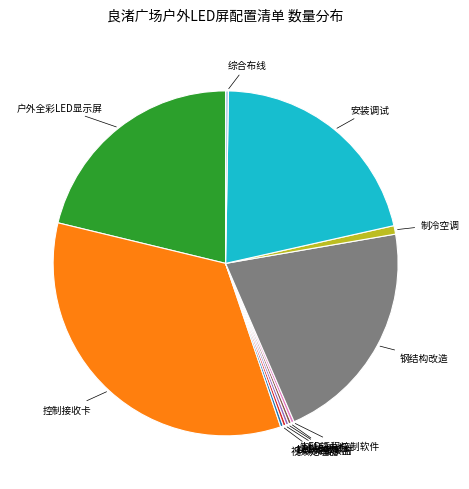

Which has a higher value, 安装调试 or 制冷空调?

安装调试